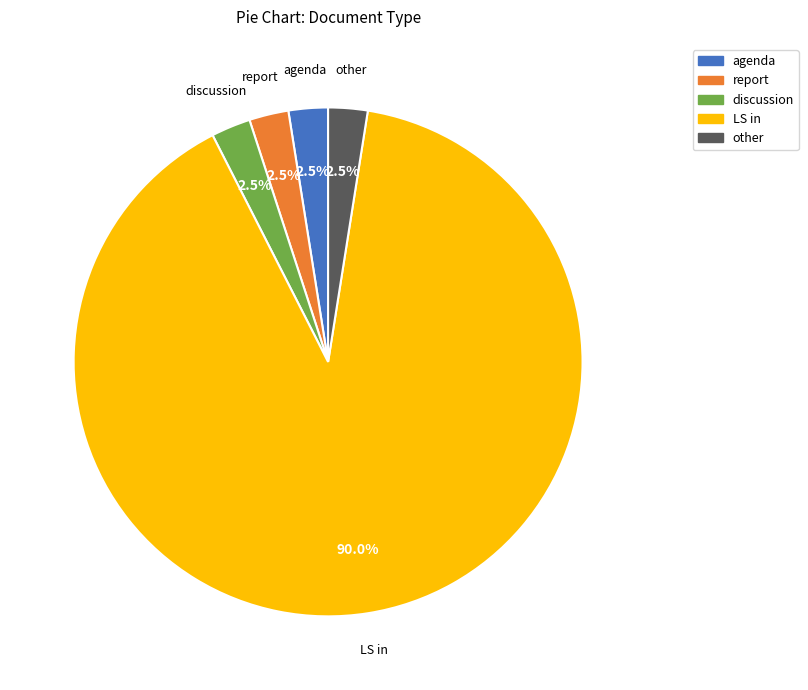

How much of the chart is everything except agenda?

97.5%